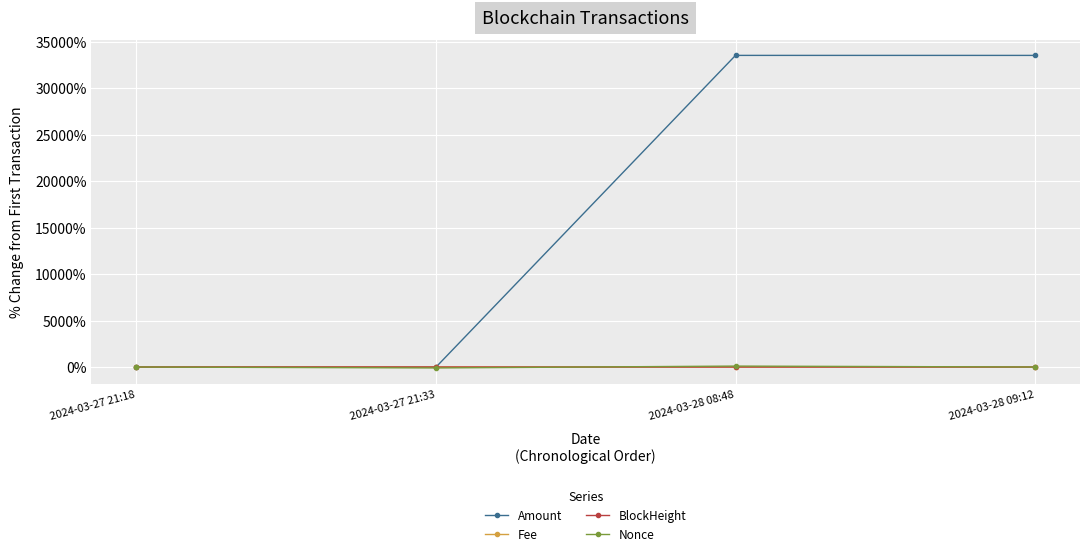

What is the difference between the highest and lowest values at 2024-03-27 21:33?

100.0